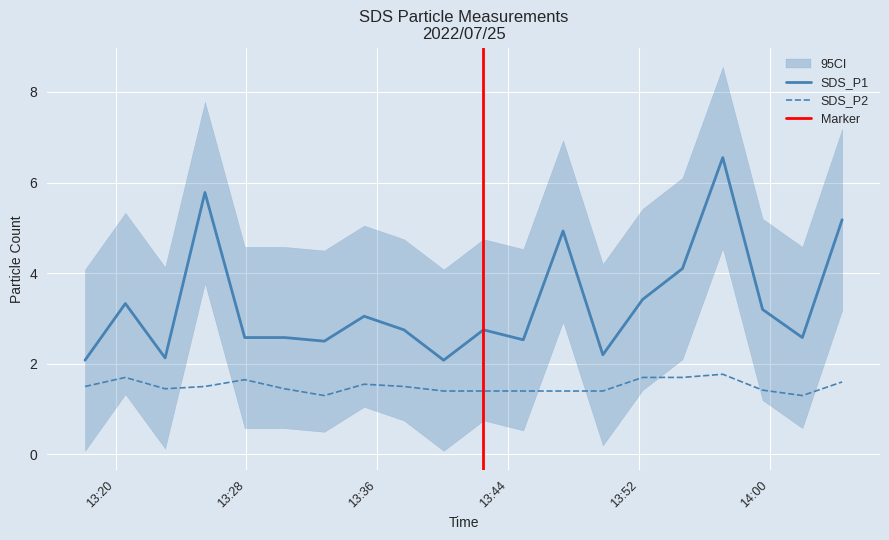

Count the SDS_P2 values in the range 1 to 2.

20